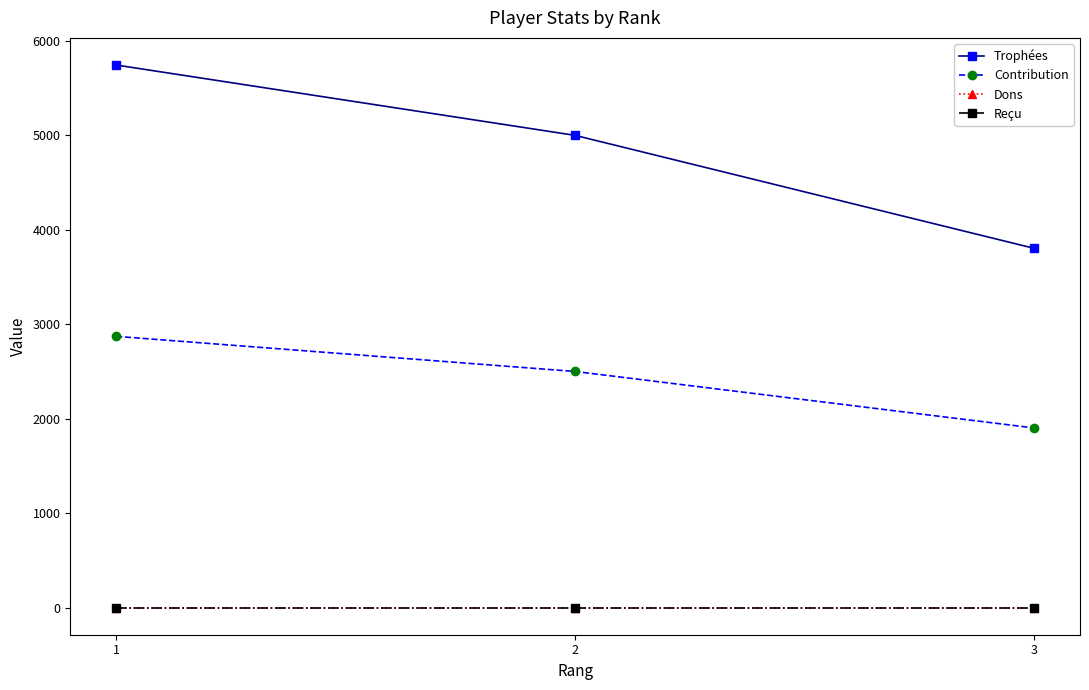

True or false: Contribution has a value of 2561 at 3.

False